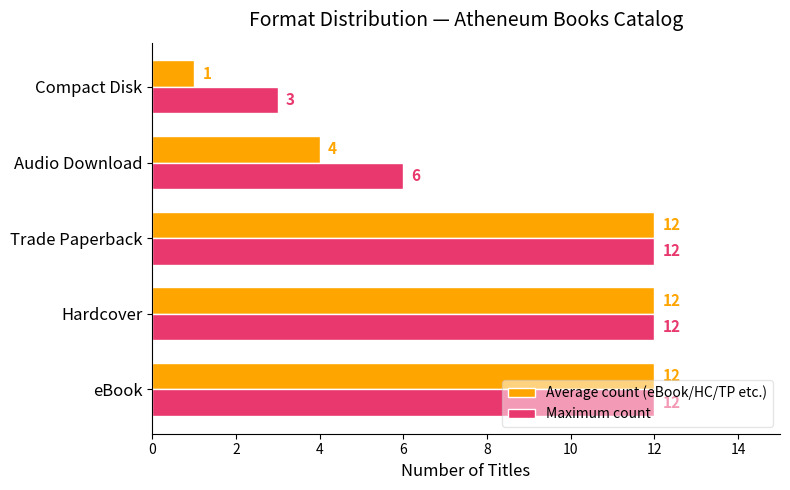

How many Maximum count values are between 6 and 12?

4